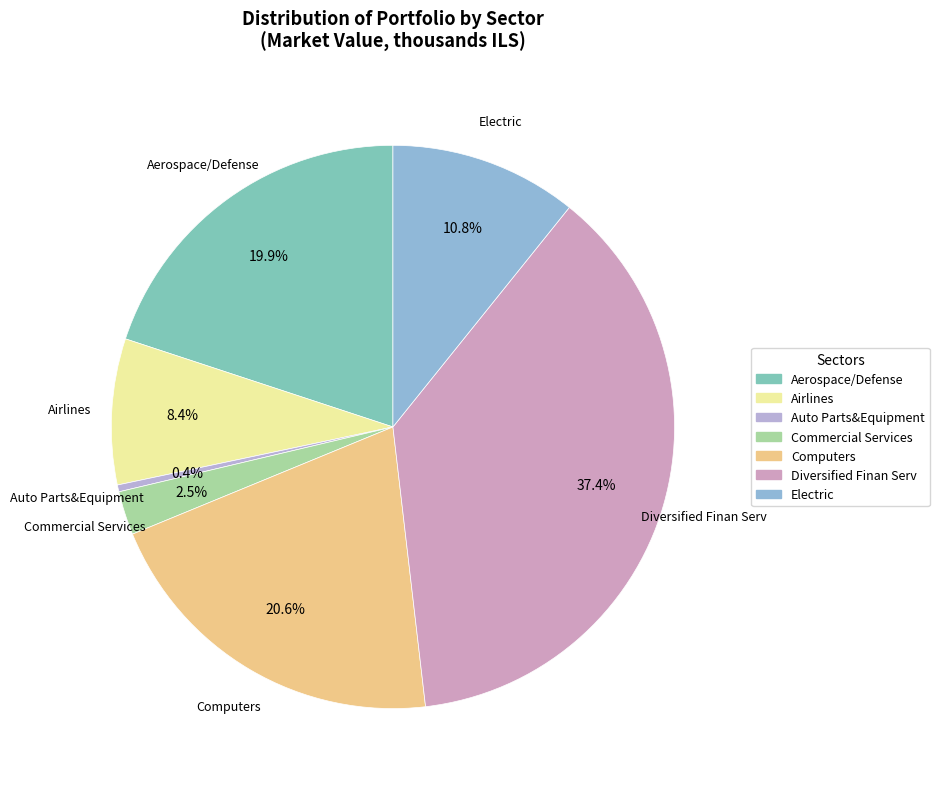

To the nearest percent, what portion does Electric represent?

11%